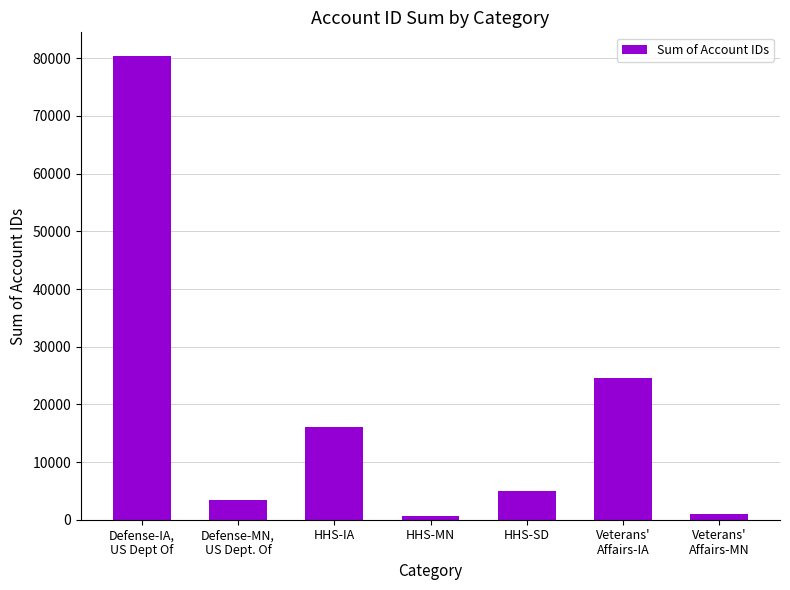

How many series are shown in this chart?

1